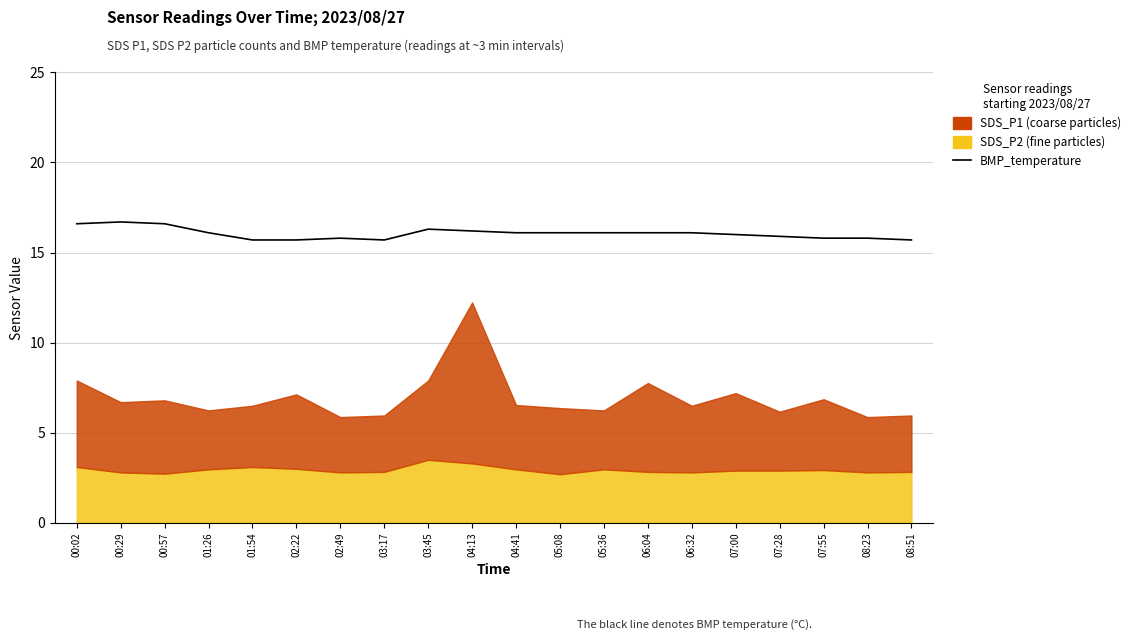

At which category does the chart reach its peak across all series?

00:29